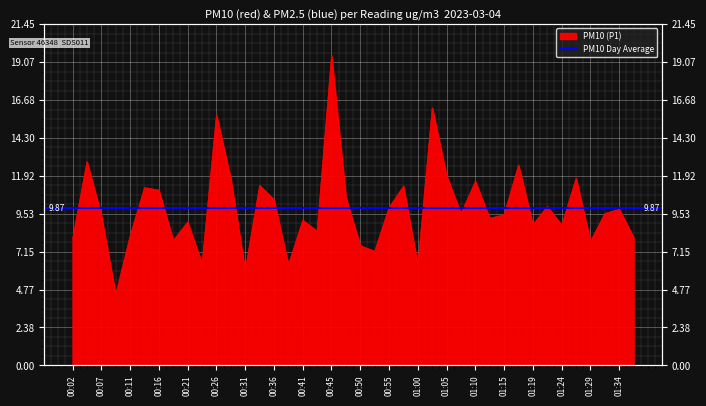

The value at 00:36 is 10.4. True or false?

True